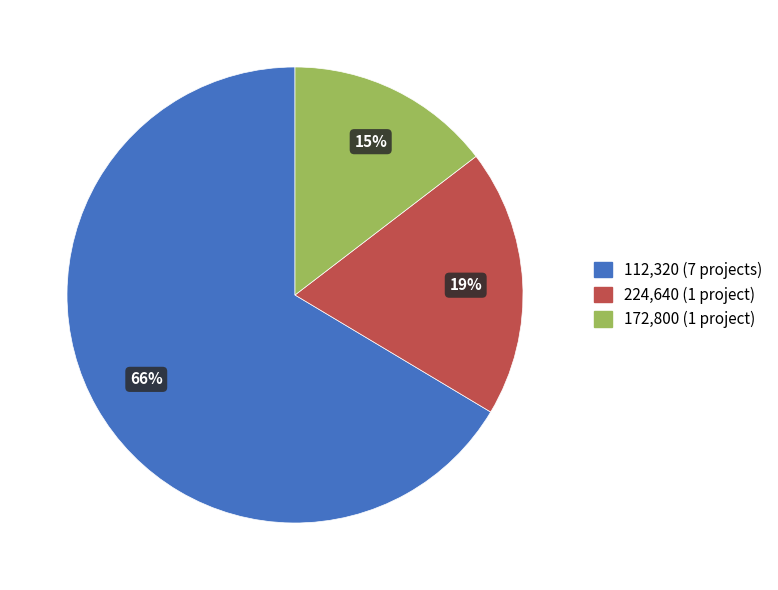

Is there a majority slice in this chart?

Yes